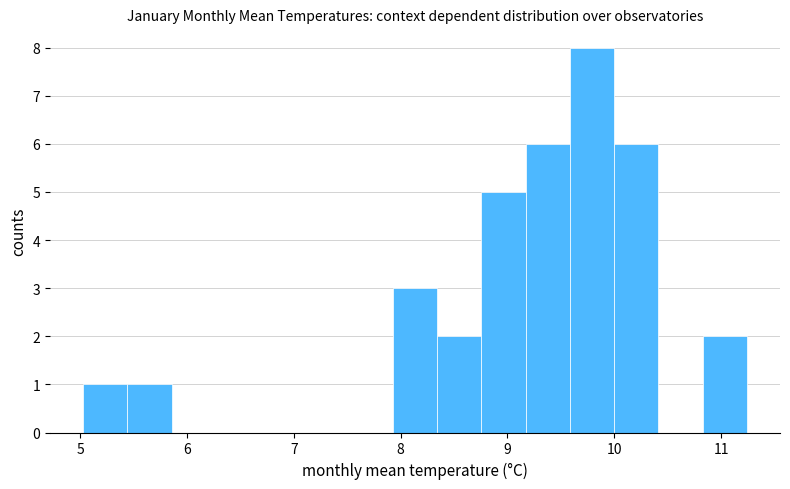

What is the height of the bar covering 9.6 to 10.0 on the x-axis? Neither the bar edges nor the heights are printed on the chart, so give them approximately, as read against the axes.

8